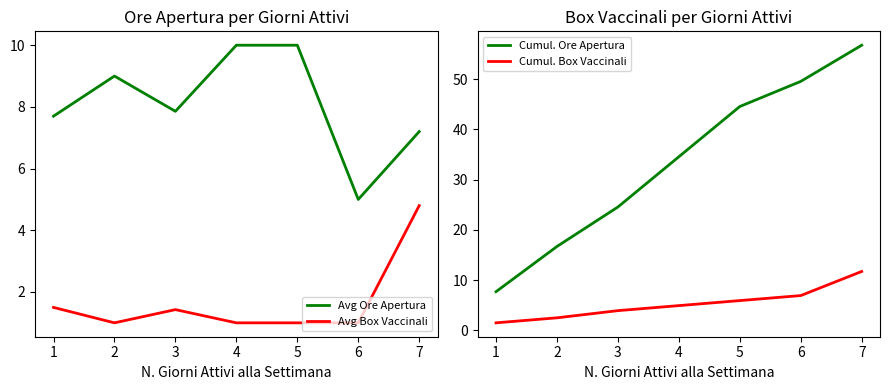

How many lines are shown in the chart?

4